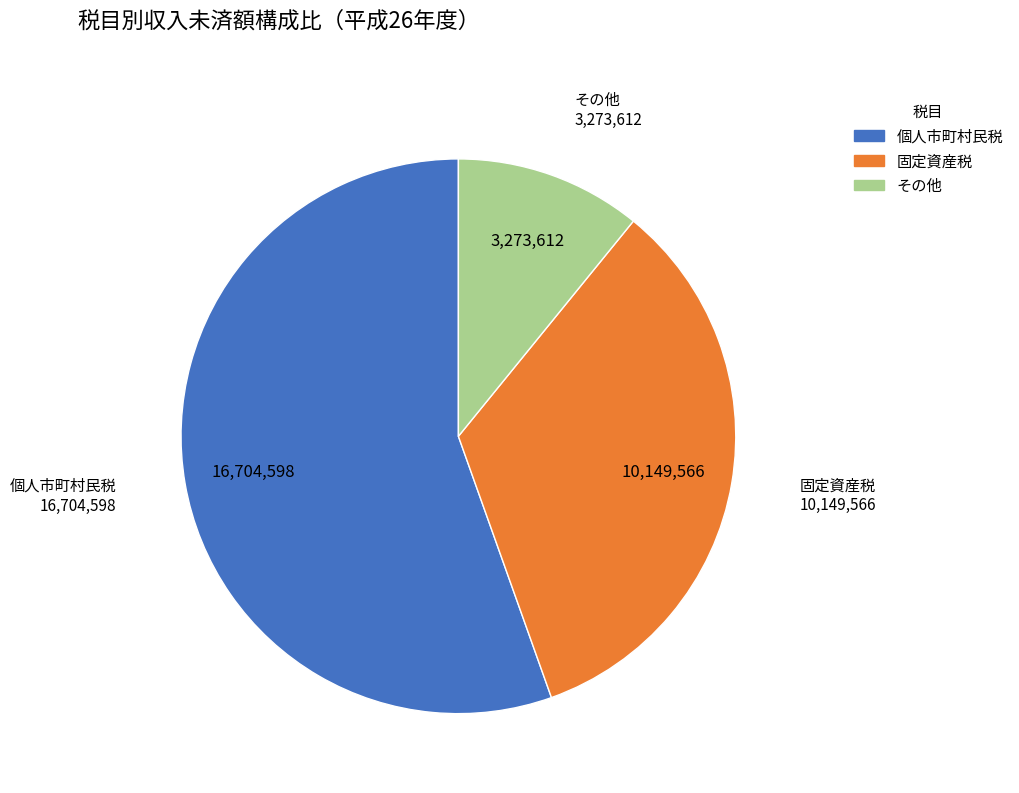

Is there a majority slice in this chart?

Yes